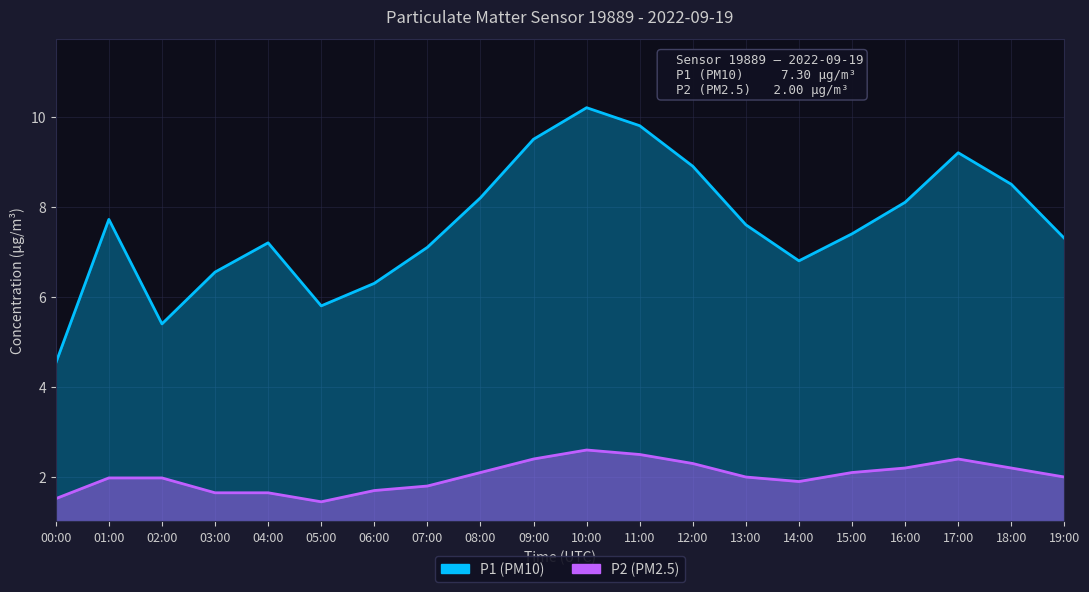

How many values in the P1 series exceed 7?

14